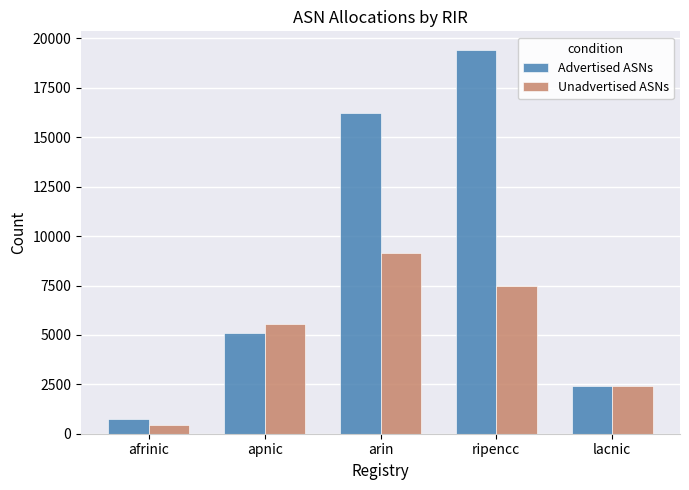

How many categories are shown in the chart?

5